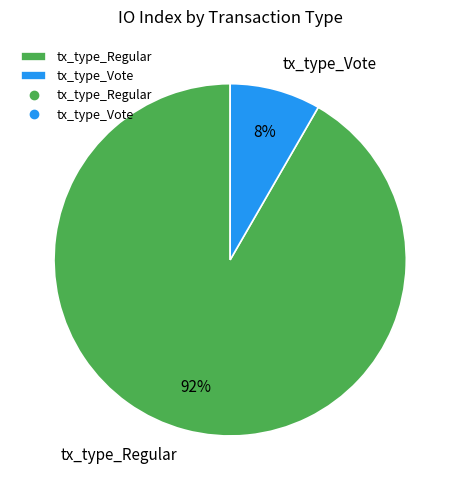

How many segments does this pie chart have?

2